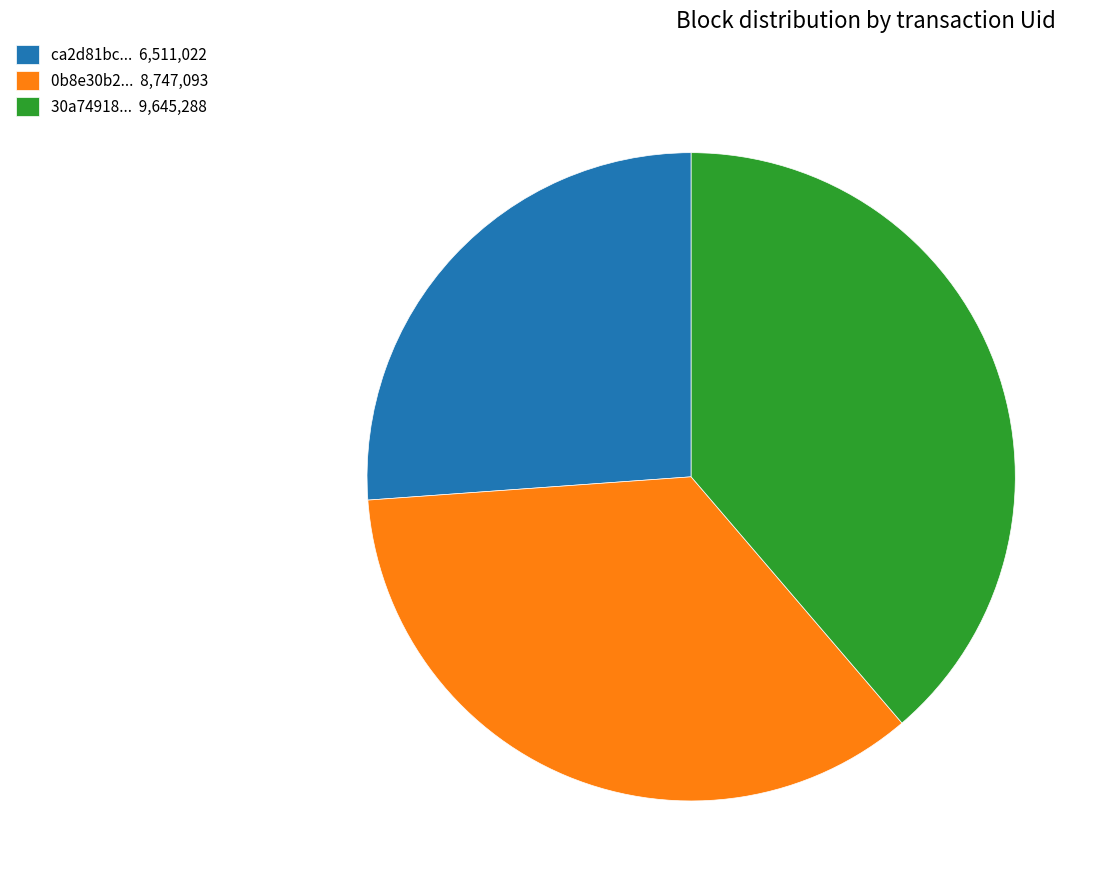

Which has a higher value, 30a74918... 9,645,288 or 0b8e30b2... 8,747,093?

30a74918... 9,645,288